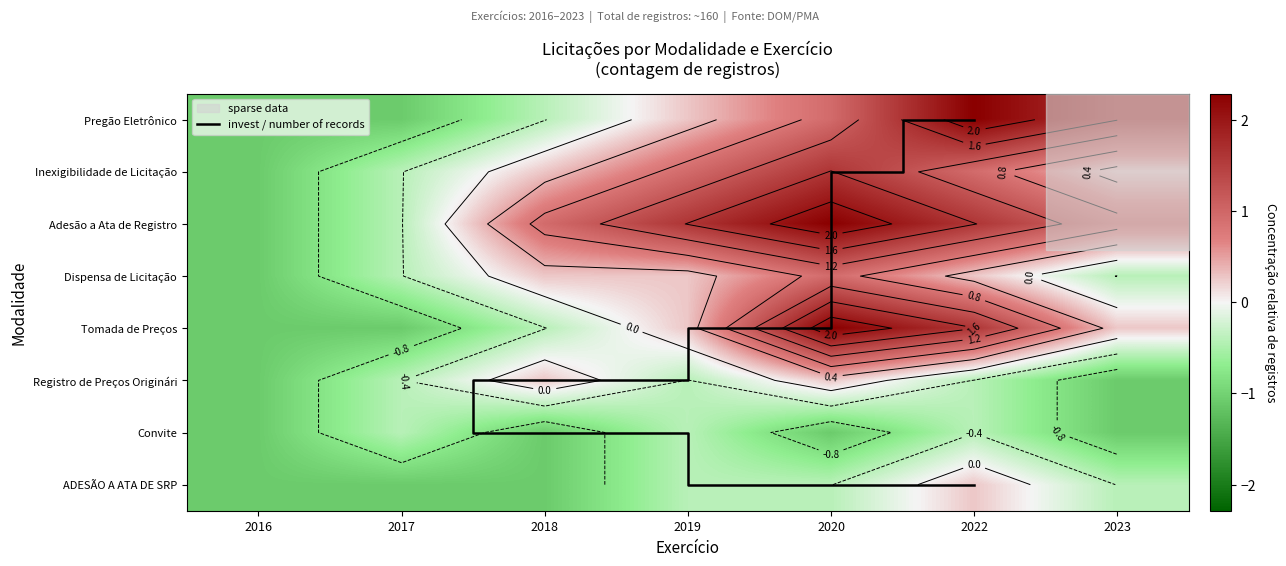

Is it true that Registro de Preços Originário equals -1.6 at 2023?

False